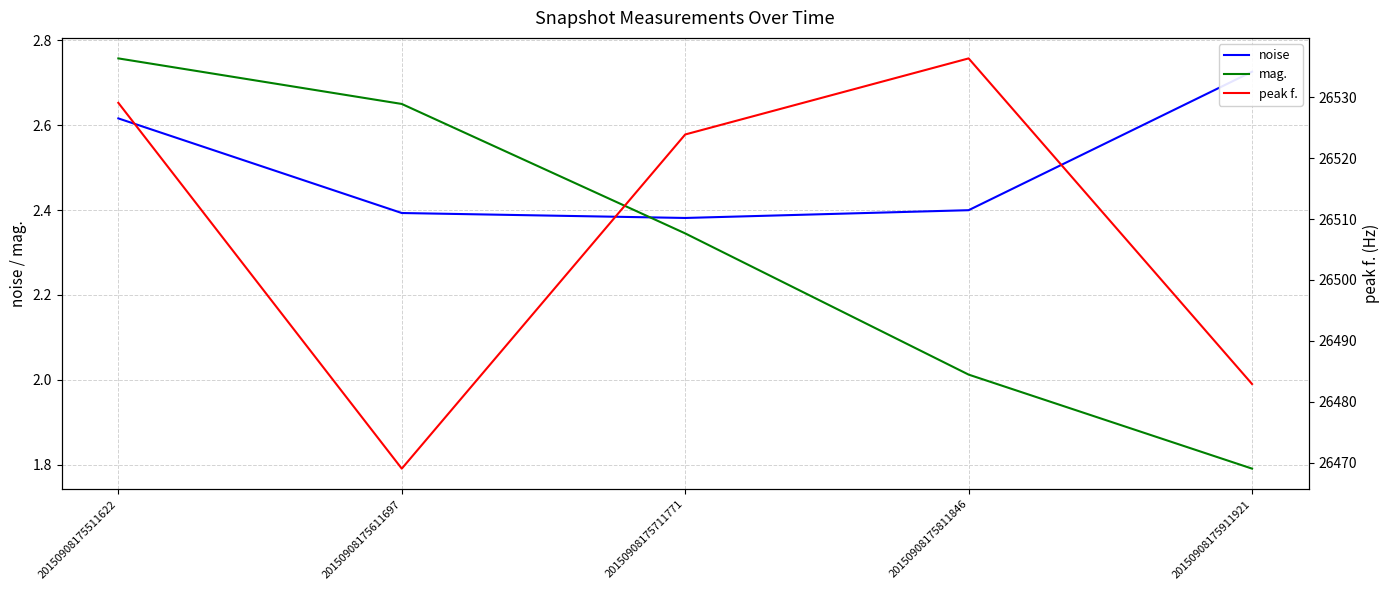

Which series ends up on top after the final intersection of mag. and noise?

noise